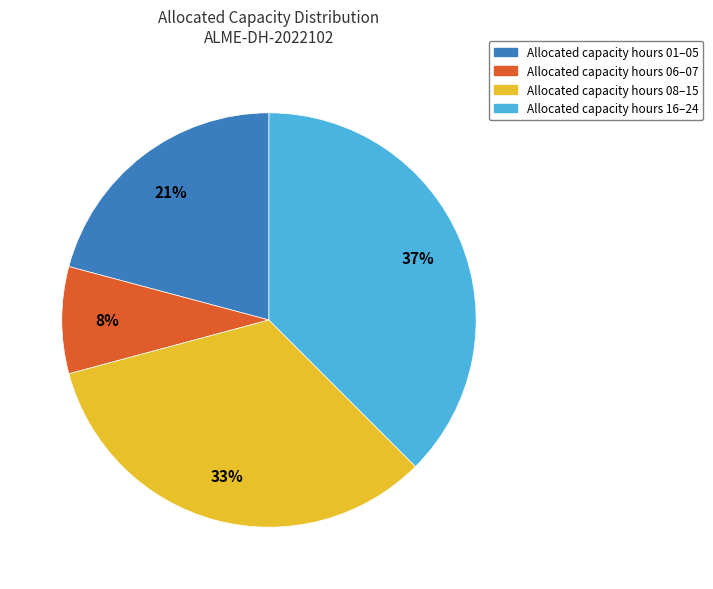

To the nearest percent, what percentage of the pie is Allocated capacity hours 16–24?

37%